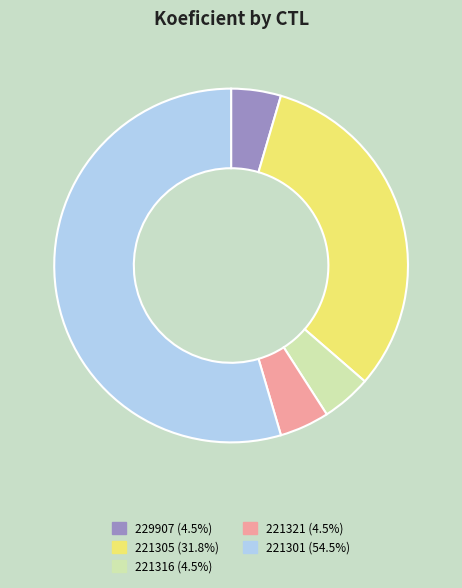

Count the number of slices in the pie.

5